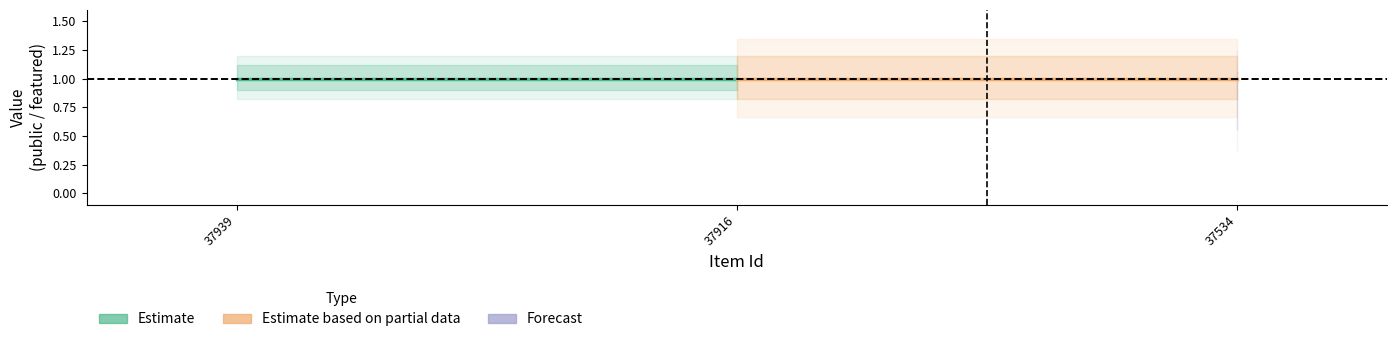

Between 37939 and 37916, which is larger?

37939